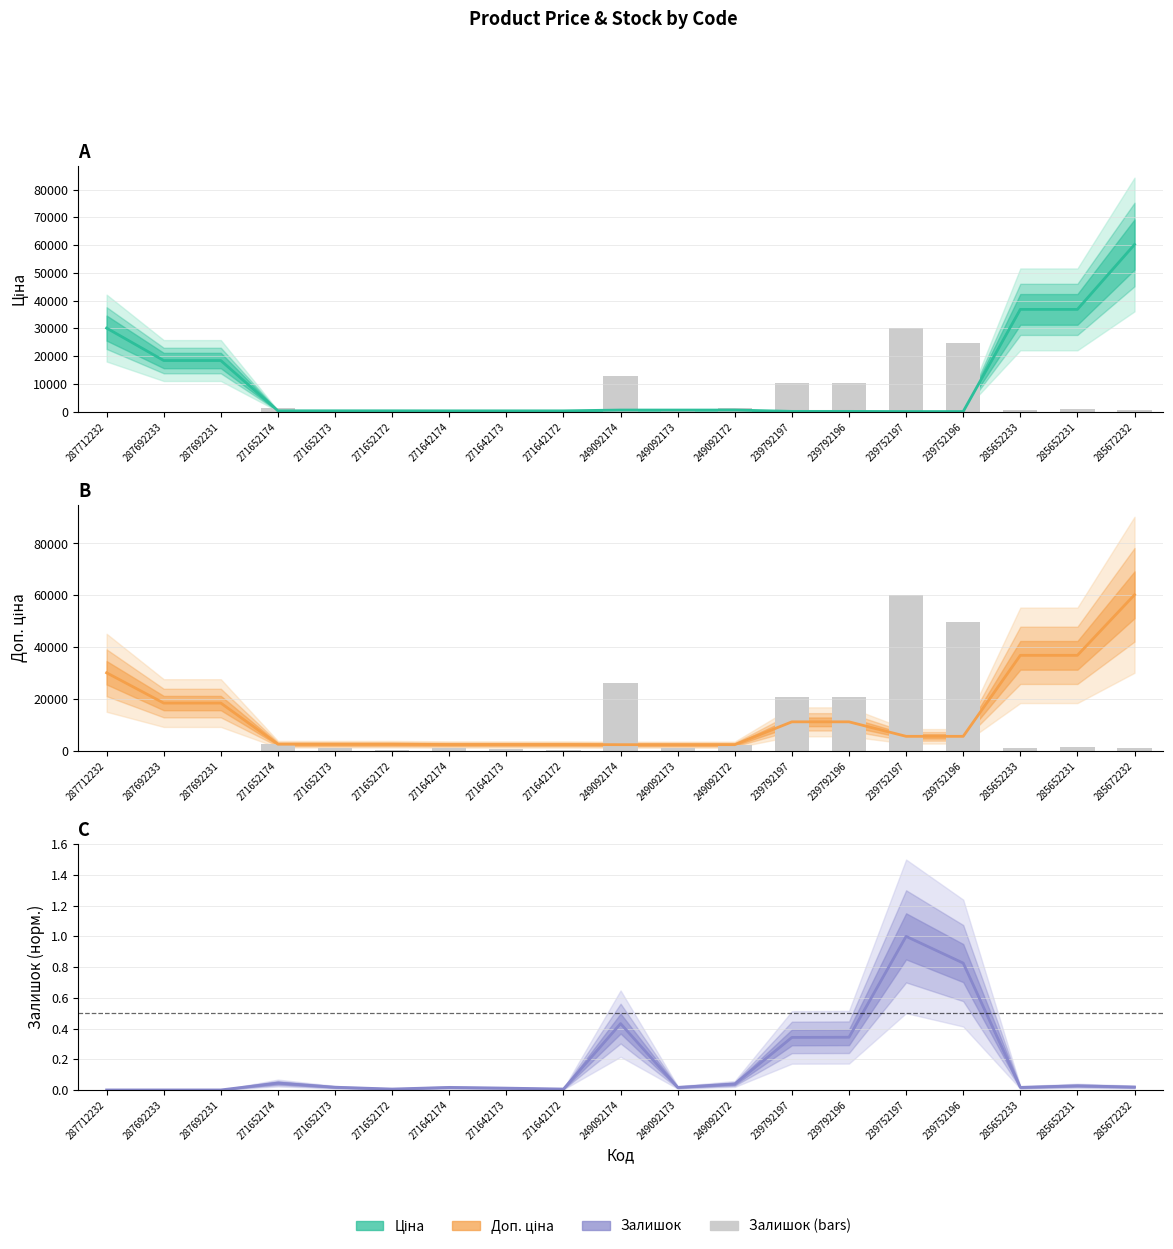

At which label does Ціна reach its peak?

285672232